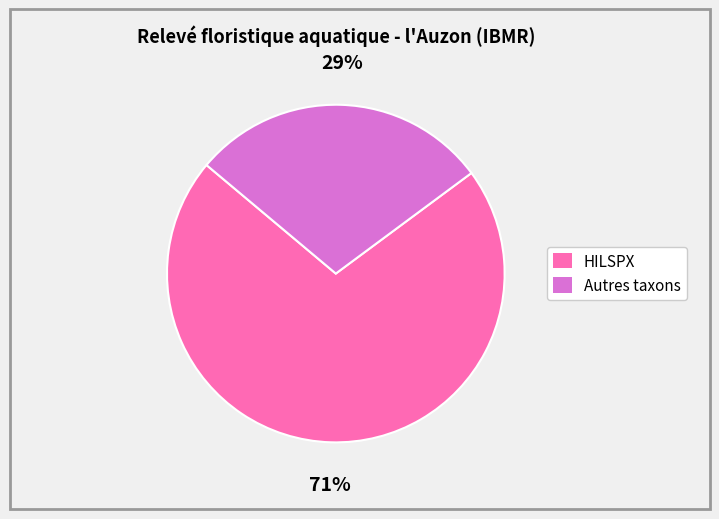

To the nearest percent, what is the average slice percentage?

50%